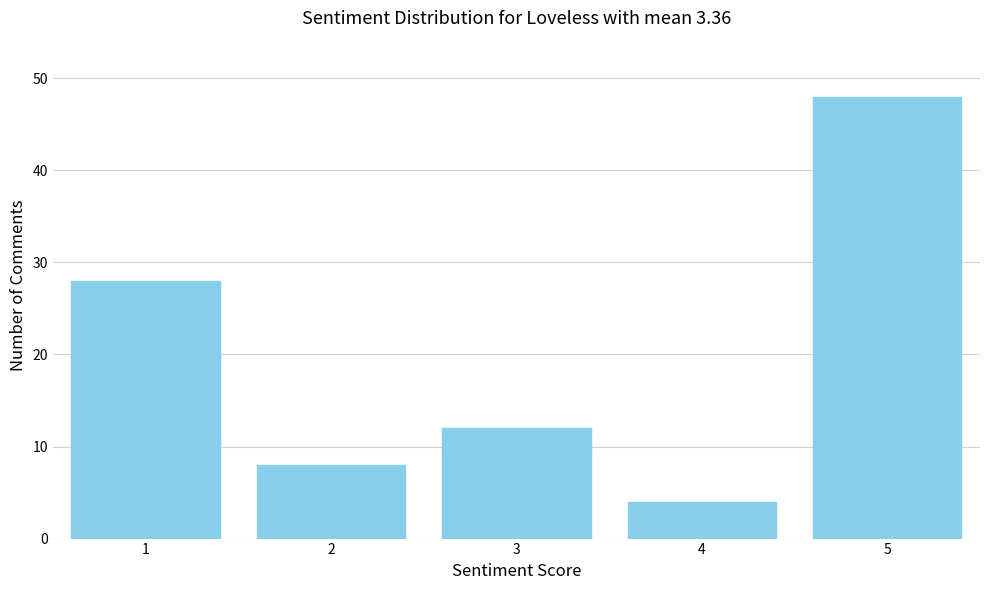

Reading left to right, extract all data points from this chart.

28	8	12	4	48